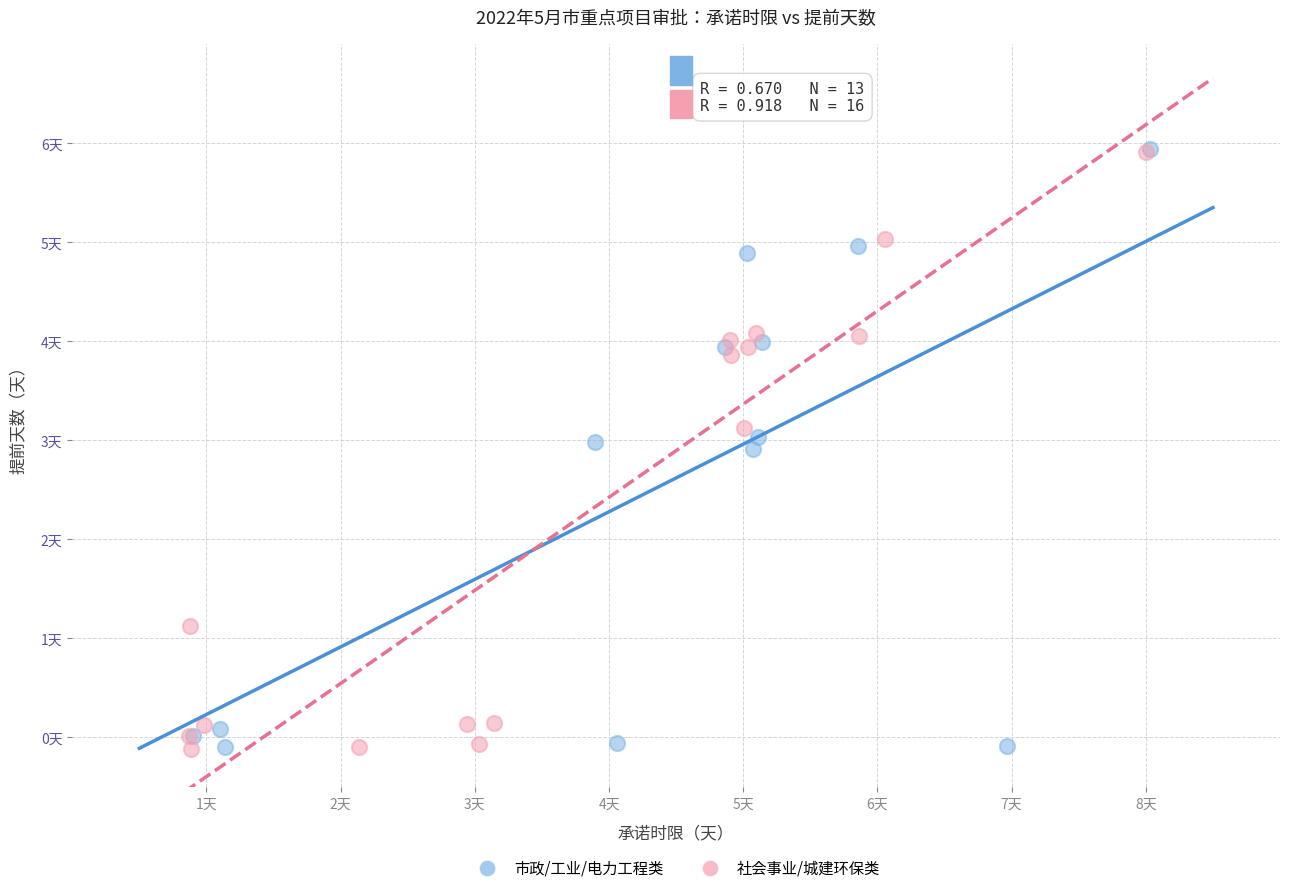

What are all the series names shown in the legend?

市政/工业/电力工程类, 社会事业/城建环保类